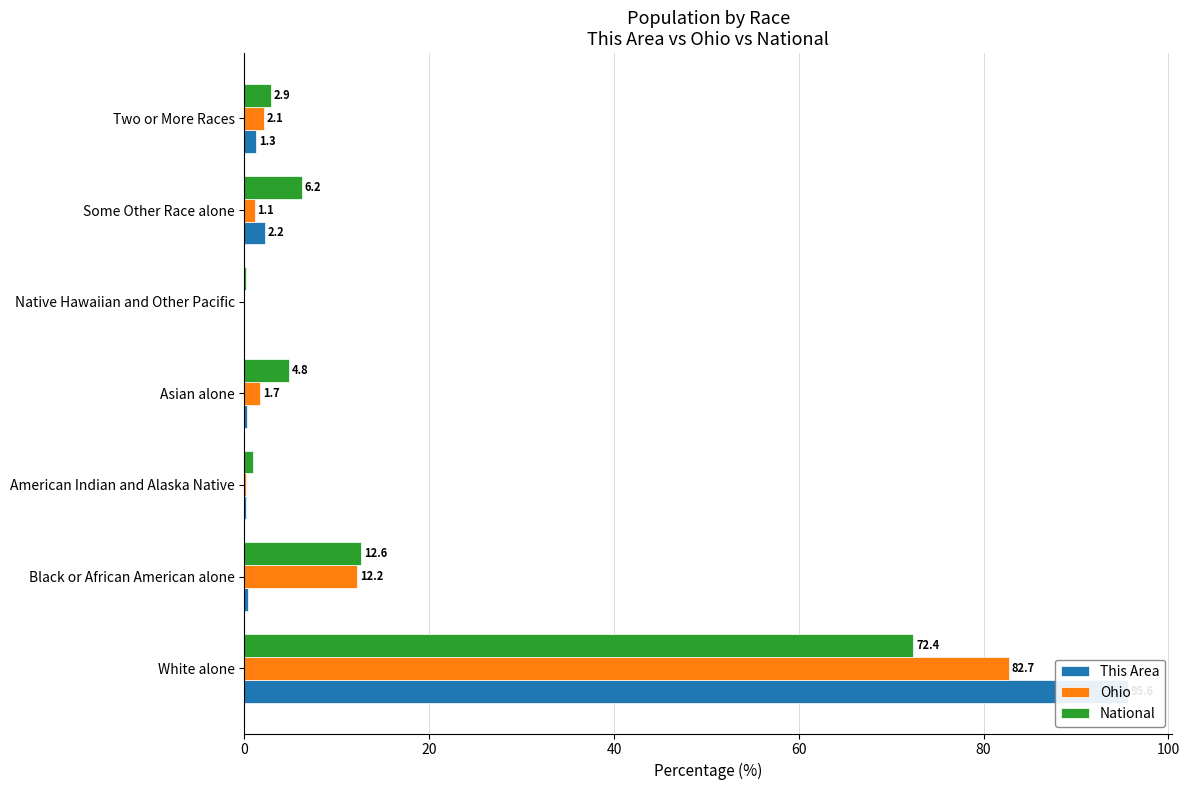

Reading right to left, list all the values displayed in this chart.

This Area: 1.3	2.2	0.0	0.3	0.2	0.4	95.6
Ohio: 2.1	1.1	0.0	1.7	0.2	12.2	82.7
National: 2.9	6.2	0.2	4.8	0.9	12.6	72.4